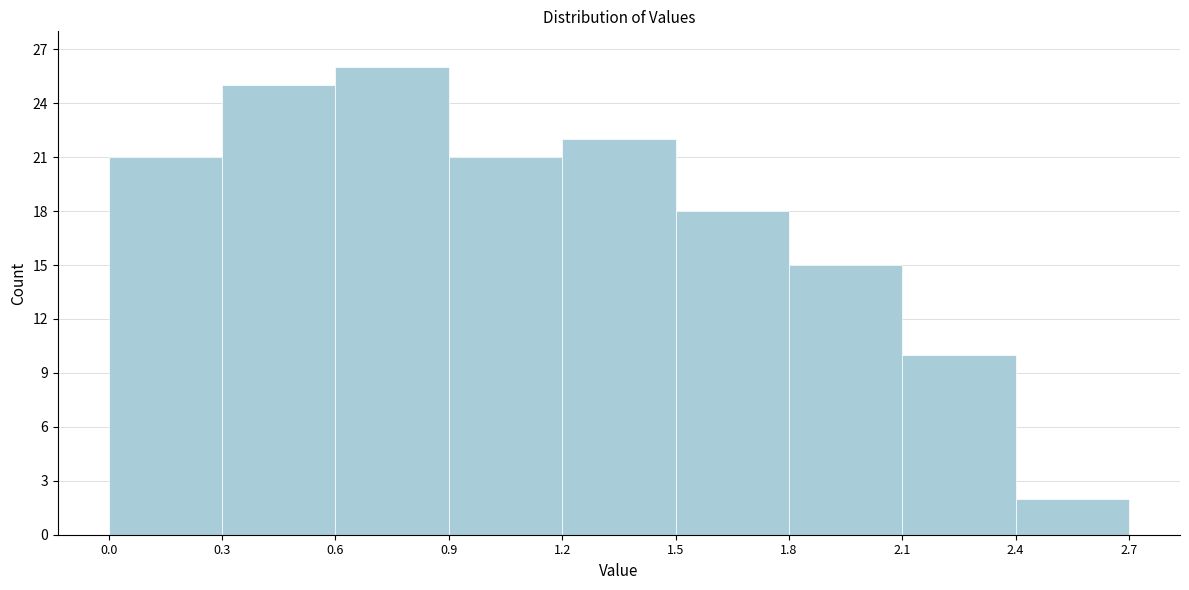

Reading left to right, list every bar in this chart as the range it spans on the x-axis followed by its height. The values are not printed on the chart, so give them approximately, as read against the axis.

0.0 to 0.3: 21
0.3 to 0.6: 25
0.6 to 0.9: 26
0.9 to 1.2: 21
1.2 to 1.5: 22
1.5 to 1.8: 18
1.8 to 2.1: 15
2.1 to 2.4: 10
2.4 to 2.7: 2